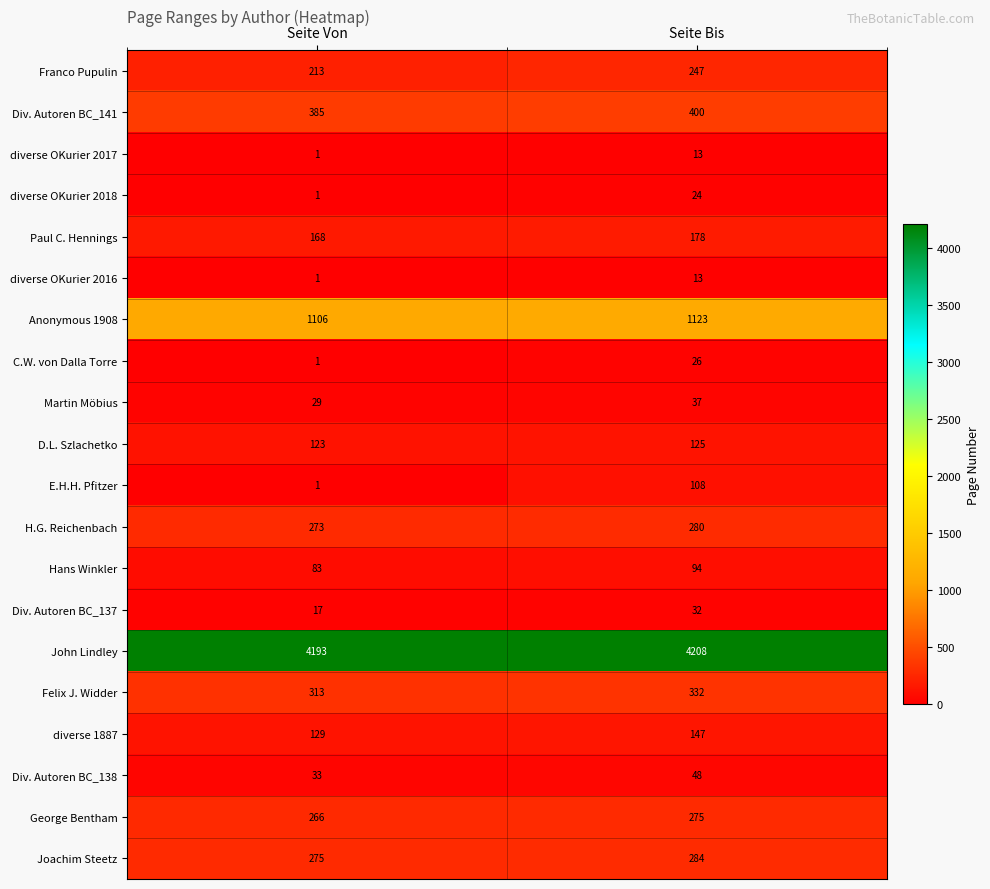

True or false: H.G. Reichenbach has a value of 273 at Seite Von.

True